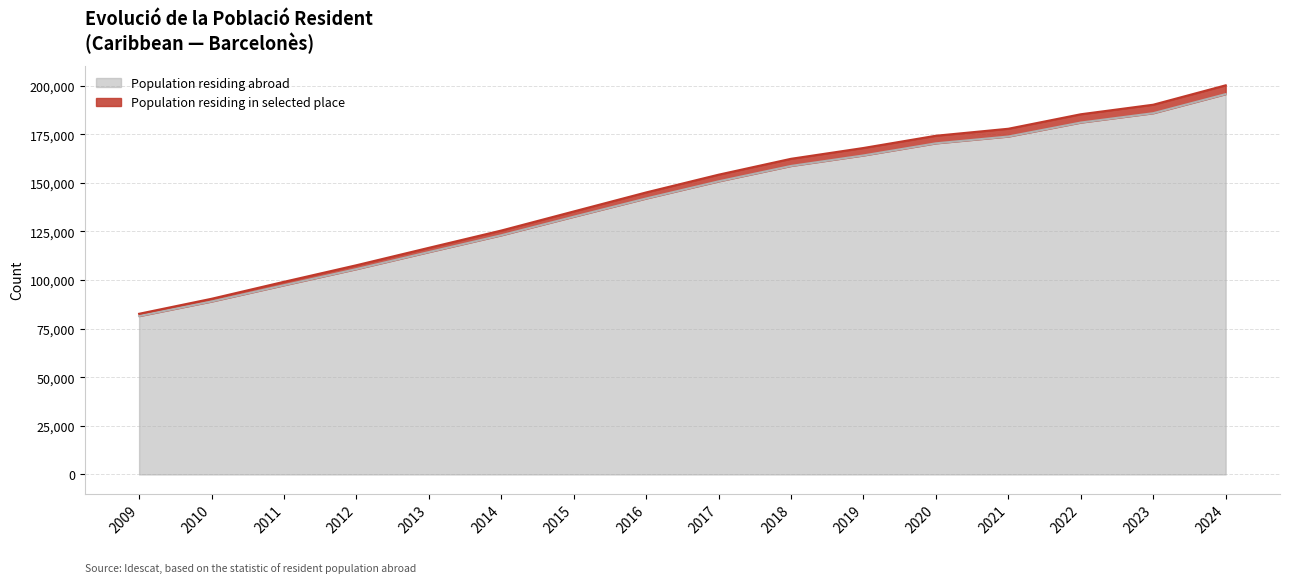

At which label is Population residing abroad closest to 138570?

2016